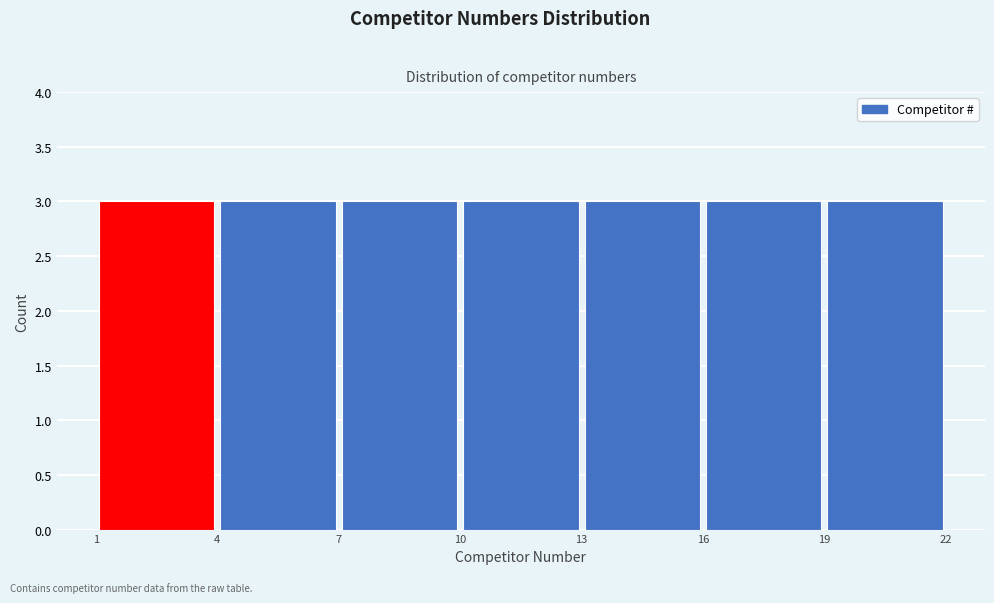

What is the height of the bar covering 1 to 4 on the x-axis? The values are not printed on the chart, so give them approximately, as read against the axis.

3